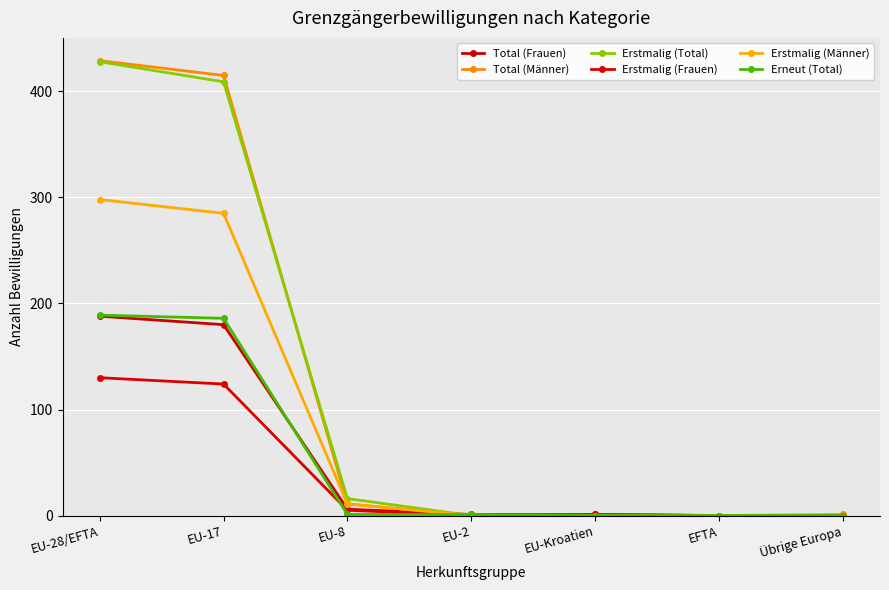

How many values in the Erstmalig (Männer) series exceed 0?

3